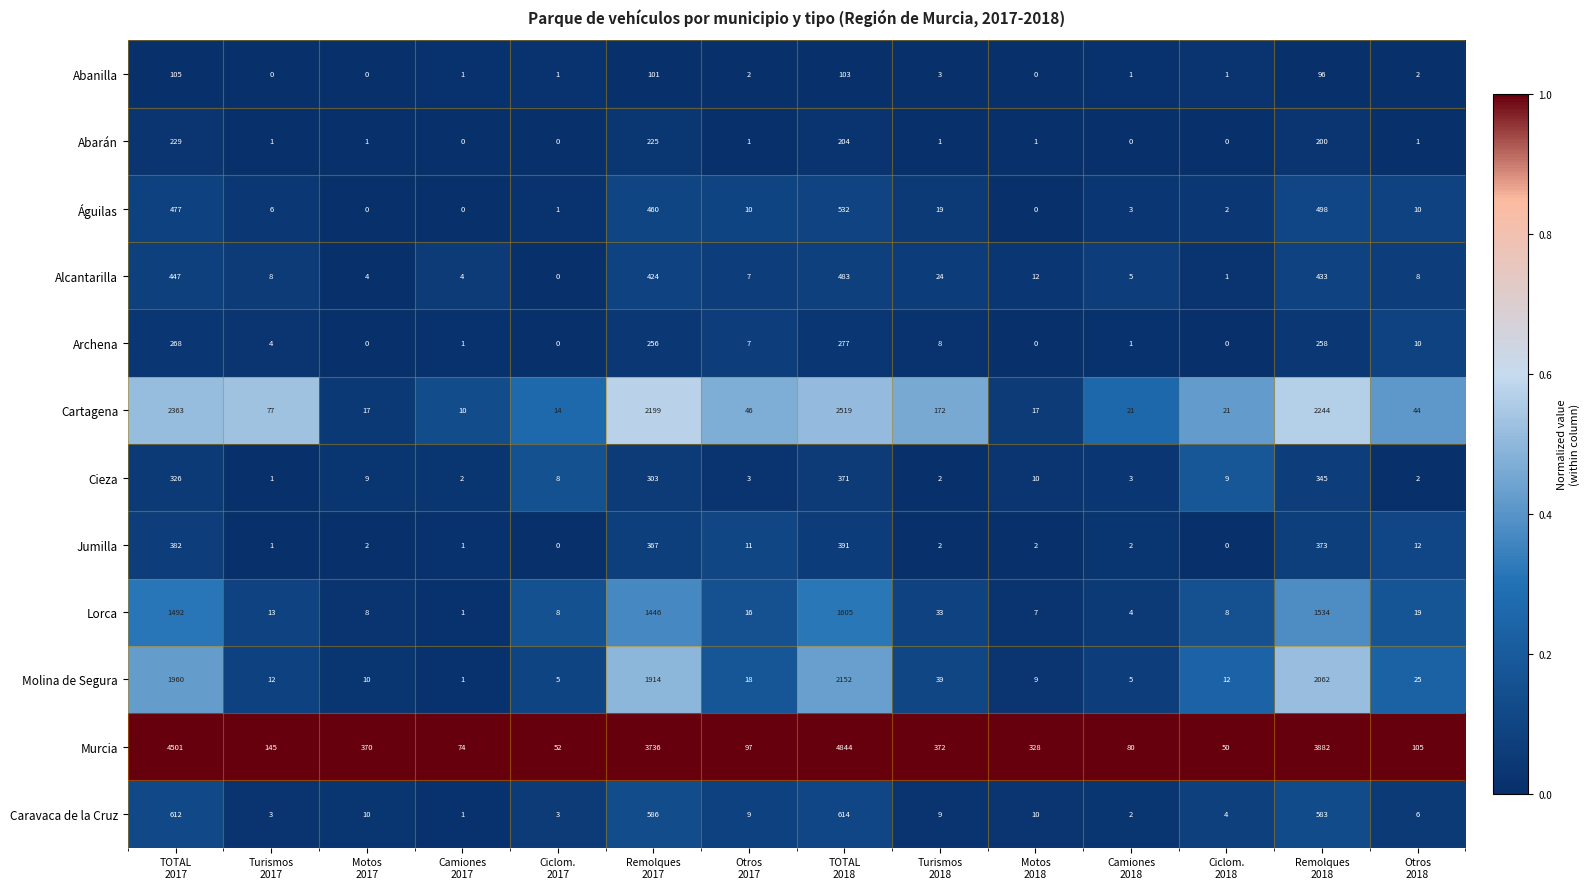

What is the maximum value shown in the chart?

4844